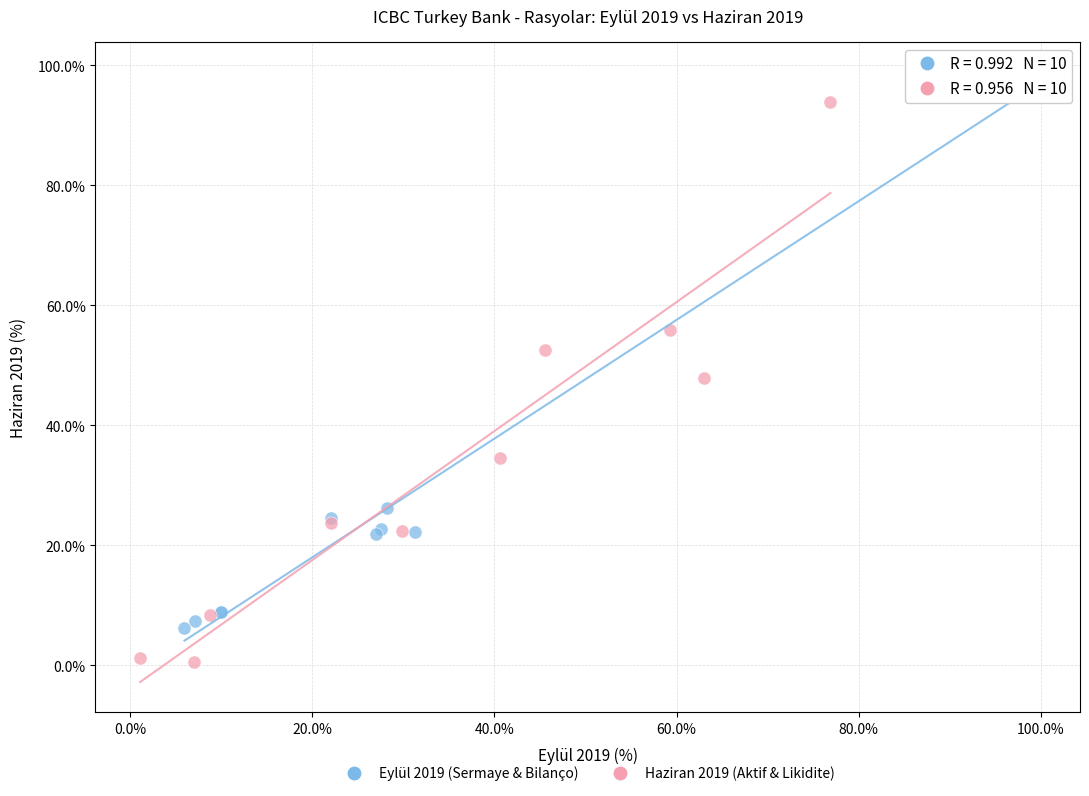

Which series contains the highest Y value?

Eylül 2019 (Sermaye & Bilanço)